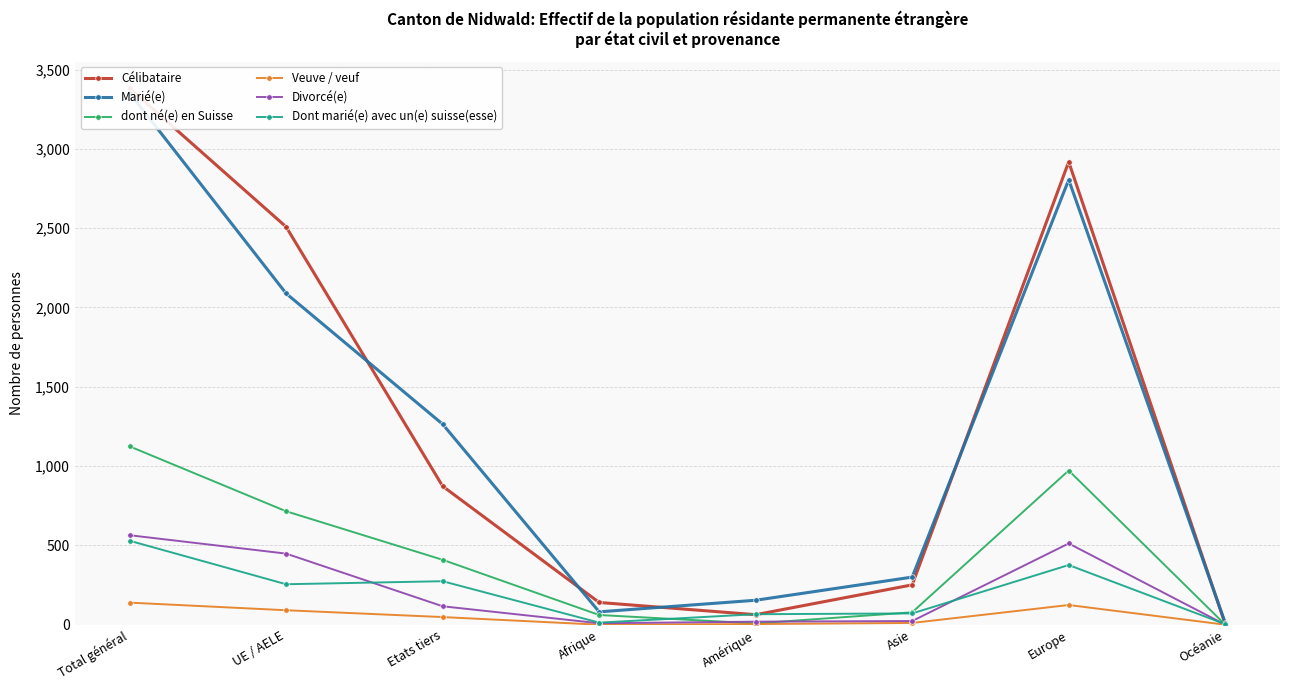

What is the label of the 4th point from the left?

Afrique